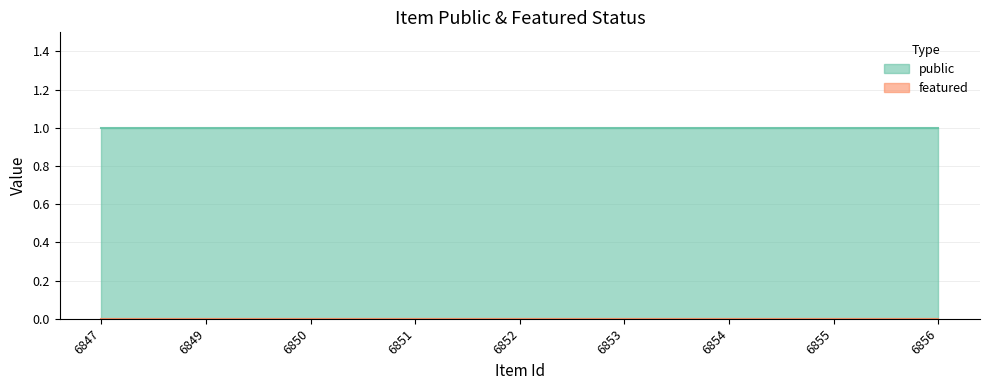

What is the approximate value of public at 6850?

1